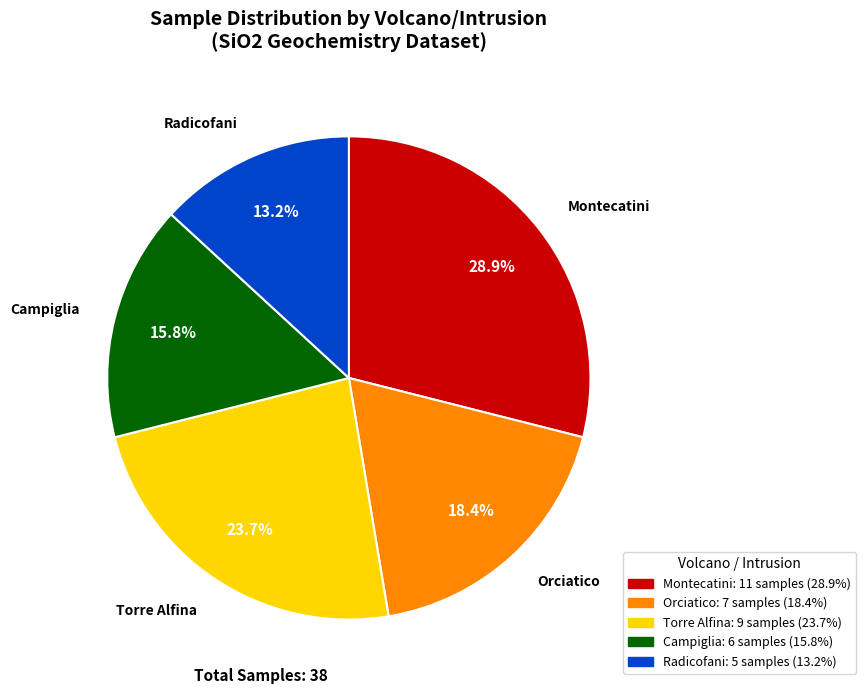

Between Campiglia and Orciatico, which is larger?

Orciatico